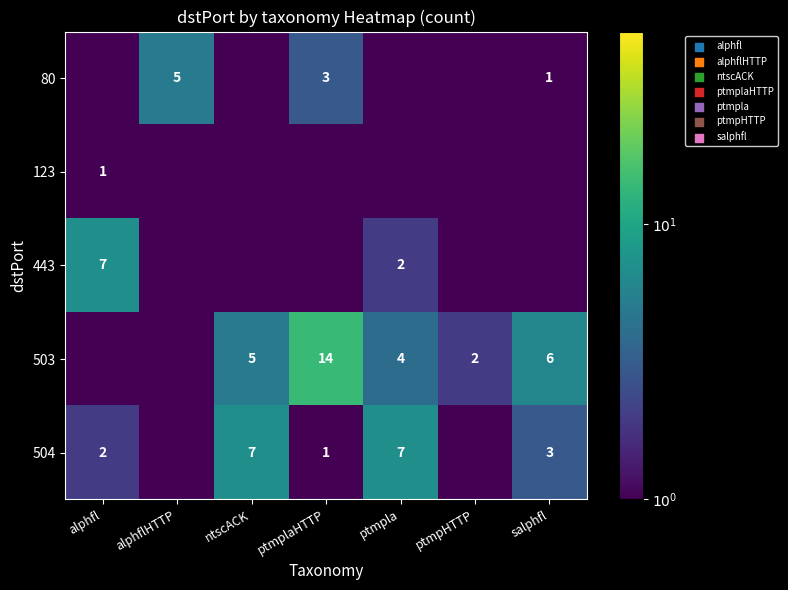

Which category has the lowest value across all series?

alphfl